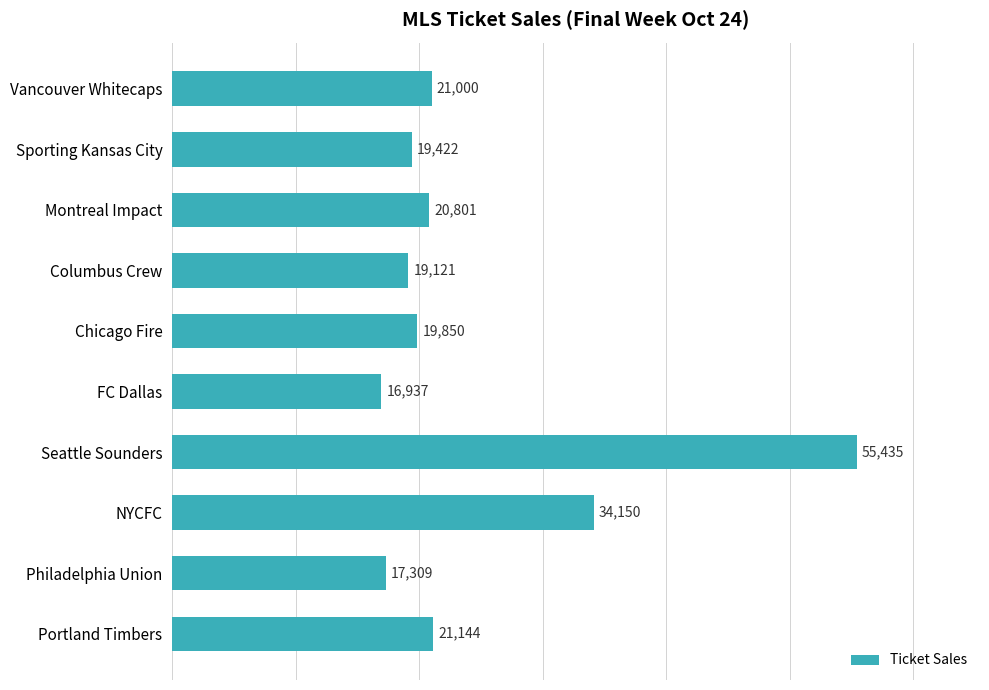

List the labels in order of value, smallest first.

FC Dallas, Philadelphia Union, Columbus Crew, Sporting Kansas City, Chicago Fire, Montreal Impact, Vancouver Whitecaps, Portland Timbers, NYCFC, Seattle Sounders